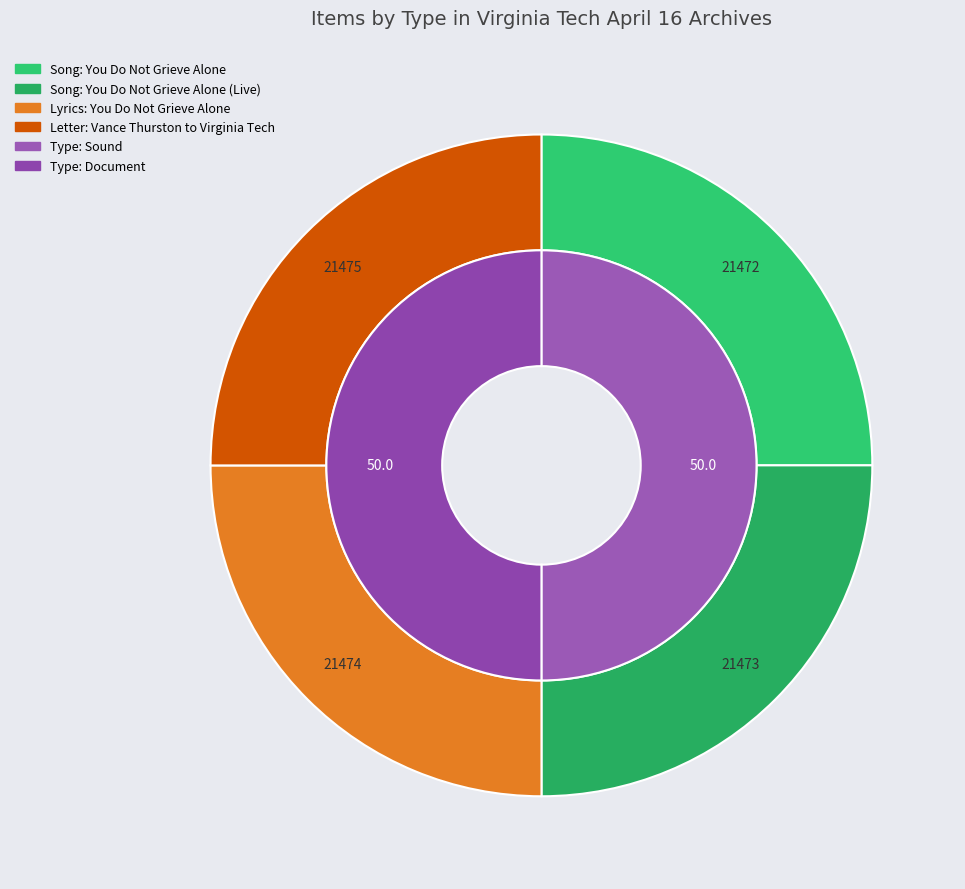

What percentage is the Song: You Do Not Grieve Alone slice, to the nearest percent?

25%